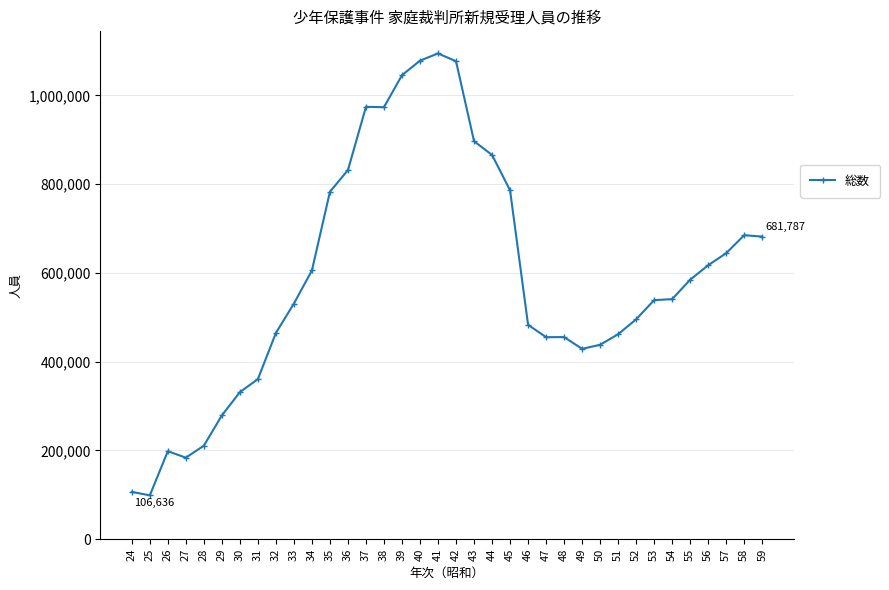

The value at 32 is 139323. True or false?

False